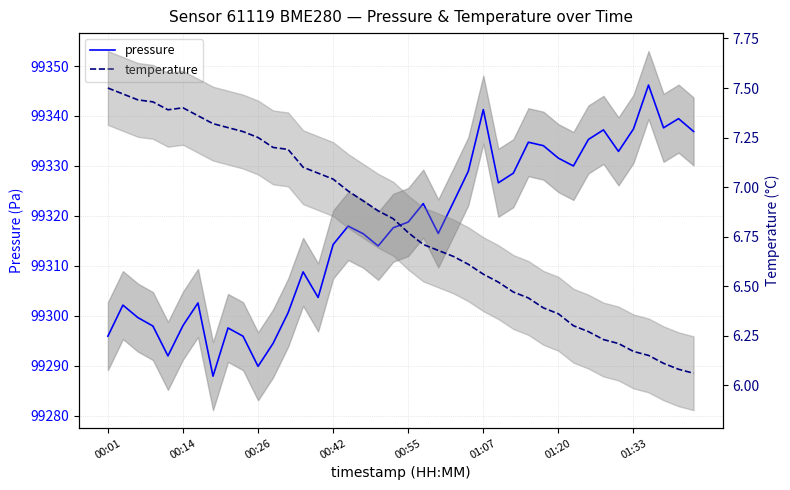

What is the difference between the maximum and minimum values in the temperature series?

1.4